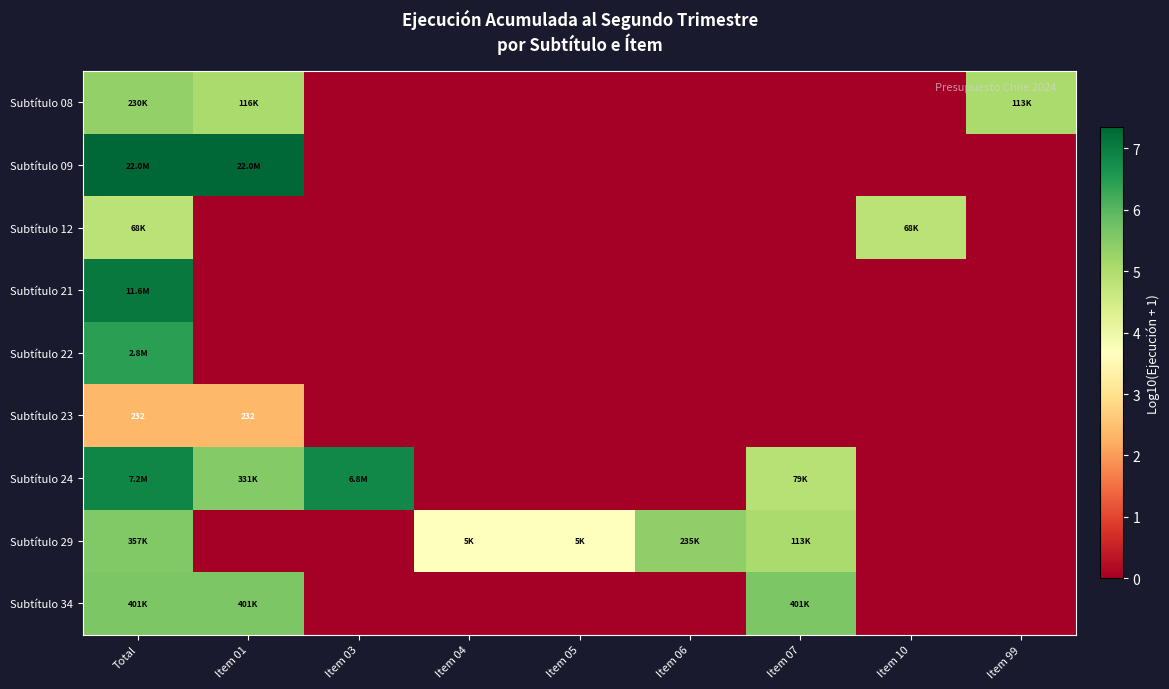

The Subtítulo 22 series shows 0.0 at Item 06. True or false?

True